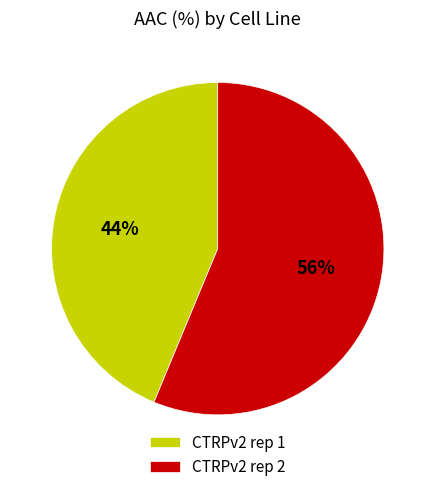

Is the sum of CTRPv2 rep 1 and CTRPv2 rep 2 greater than half?

Yes